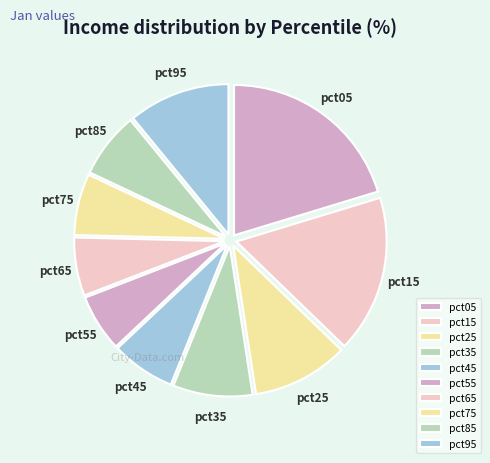

Which has a higher value, pct95 or pct85?

pct95